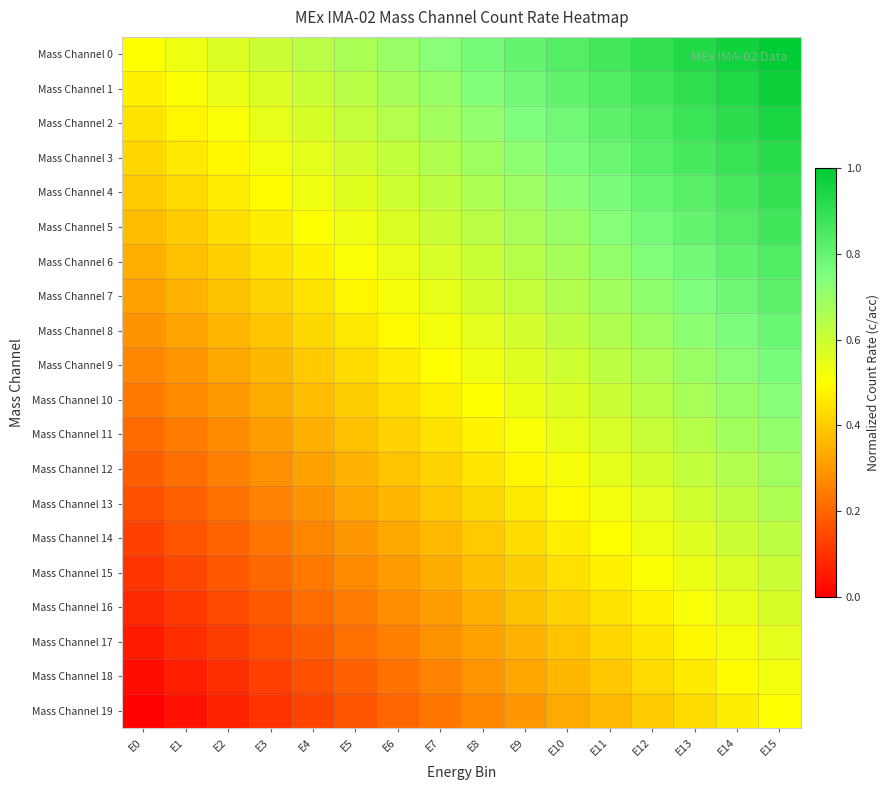

Reading left to right, list all the values displayed in this chart.

Mass Channel 0: E0=0.5	E1=0.5	E2=0.6	E3=0.6	E4=0.6	E5=0.7	E6=0.7	E7=0.7	E8=0.8	E9=0.8	E10=0.8	E11=0.9	E12=0.9	E13=0.9	E14=1.0	E15=1.0
Mass Channel 1: E0=0.5	E1=0.5	E2=0.5	E3=0.6	E4=0.6	E5=0.6	E6=0.7	E7=0.7	E8=0.7	E9=0.8	E10=0.8	E11=0.8	E12=0.9	E13=0.9	E14=0.9	E15=1.0
Mass Channel 2: E0=0.4	E1=0.5	E2=0.5	E3=0.5	E4=0.6	E5=0.6	E6=0.6	E7=0.7	E8=0.7	E9=0.7	E10=0.8	E11=0.8	E12=0.8	E13=0.9	E14=0.9	E15=0.9
Mass Channel 3: E0=0.4	E1=0.5	E2=0.5	E3=0.5	E4=0.6	E5=0.6	E6=0.6	E7=0.7	E8=0.7	E9=0.7	E10=0.8	E11=0.8	E12=0.8	E13=0.9	E14=0.9	E15=0.9
Mass Channel 4: E0=0.4	E1=0.4	E2=0.5	E3=0.5	E4=0.5	E5=0.6	E6=0.6	E7=0.6	E8=0.7	E9=0.7	E10=0.7	E11=0.8	E12=0.8	E13=0.8	E14=0.9	E15=0.9
Mass Channel 5: E0=0.4	E1=0.4	E2=0.4	E3=0.5	E4=0.5	E5=0.5	E6=0.6	E7=0.6	E8=0.6	E9=0.7	E10=0.7	E11=0.7	E12=0.8	E13=0.8	E14=0.8	E15=0.9
Mass Channel 6: E0=0.3	E1=0.4	E2=0.4	E3=0.4	E4=0.5	E5=0.5	E6=0.5	E7=0.6	E8=0.6	E9=0.6	E10=0.7	E11=0.7	E12=0.7	E13=0.8	E14=0.8	E15=0.8
Mass Channel 7: E0=0.3	E1=0.3	E2=0.4	E3=0.4	E4=0.4	E5=0.5	E6=0.5	E7=0.5	E8=0.6	E9=0.6	E10=0.6	E11=0.7	E12=0.7	E13=0.7	E14=0.8	E15=0.8
Mass Channel 8: E0=0.3	E1=0.3	E2=0.4	E3=0.4	E4=0.4	E5=0.5	E6=0.5	E7=0.5	E8=0.6	E9=0.6	E10=0.6	E11=0.7	E12=0.7	E13=0.7	E14=0.8	E15=0.8
Mass Channel 9: E0=0.3	E1=0.3	E2=0.3	E3=0.4	E4=0.4	E5=0.4	E6=0.5	E7=0.5	E8=0.5	E9=0.6	E10=0.6	E11=0.6	E12=0.7	E13=0.7	E14=0.7	E15=0.8
Mass Channel 10: E0=0.2	E1=0.3	E2=0.3	E3=0.3	E4=0.4	E5=0.4	E6=0.4	E7=0.5	E8=0.5	E9=0.5	E10=0.6	E11=0.6	E12=0.6	E13=0.7	E14=0.7	E15=0.7
Mass Channel 11: E0=0.2	E1=0.2	E2=0.3	E3=0.3	E4=0.3	E5=0.4	E6=0.4	E7=0.4	E8=0.5	E9=0.5	E10=0.5	E11=0.6	E12=0.6	E13=0.6	E14=0.7	E15=0.7
Mass Channel 12: E0=0.2	E1=0.2	E2=0.3	E3=0.3	E4=0.3	E5=0.4	E6=0.4	E7=0.4	E8=0.5	E9=0.5	E10=0.5	E11=0.6	E12=0.6	E13=0.6	E14=0.7	E15=0.7
Mass Channel 13: E0=0.2	E1=0.2	E2=0.2	E3=0.3	E4=0.3	E5=0.3	E6=0.4	E7=0.4	E8=0.4	E9=0.5	E10=0.5	E11=0.5	E12=0.6	E13=0.6	E14=0.6	E15=0.7
Mass Channel 14: E0=0.1	E1=0.2	E2=0.2	E3=0.2	E4=0.3	E5=0.3	E6=0.3	E7=0.4	E8=0.4	E9=0.4	E10=0.5	E11=0.5	E12=0.5	E13=0.6	E14=0.6	E15=0.6
Mass Channel 15: E0=0.1	E1=0.1	E2=0.2	E3=0.2	E4=0.2	E5=0.3	E6=0.3	E7=0.3	E8=0.4	E9=0.4	E10=0.4	E11=0.5	E12=0.5	E13=0.5	E14=0.6	E15=0.6
Mass Channel 16: E0=0.1	E1=0.1	E2=0.1	E3=0.2	E4=0.2	E5=0.2	E6=0.3	E7=0.3	E8=0.3	E9=0.4	E10=0.4	E11=0.4	E12=0.5	E13=0.5	E14=0.5	E15=0.6
Mass Channel 17: E0=0.1	E1=0.1	E2=0.1	E3=0.2	E4=0.2	E5=0.2	E6=0.3	E7=0.3	E8=0.3	E9=0.4	E10=0.4	E11=0.4	E12=0.5	E13=0.5	E14=0.5	E15=0.6
Mass Channel 18: E0=0.0	E1=0.1	E2=0.1	E3=0.1	E4=0.2	E5=0.2	E6=0.2	E7=0.3	E8=0.3	E9=0.3	E10=0.4	E11=0.4	E12=0.4	E13=0.5	E14=0.5	E15=0.5
Mass Channel 19: E0=0.0	E1=0.0	E2=0.1	E3=0.1	E4=0.1	E5=0.2	E6=0.2	E7=0.2	E8=0.3	E9=0.3	E10=0.3	E11=0.4	E12=0.4	E13=0.4	E14=0.5	E15=0.5